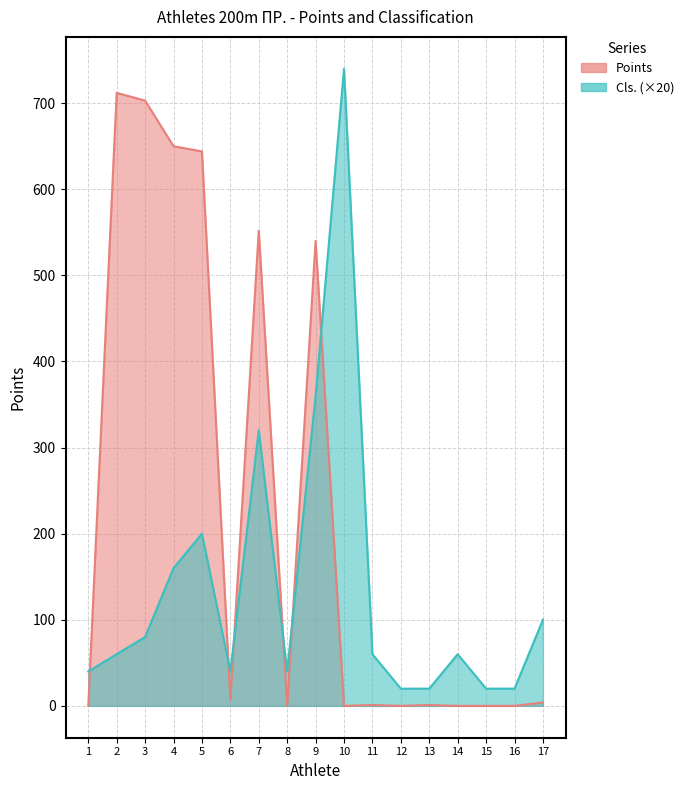

How many series are shown in this chart?

2